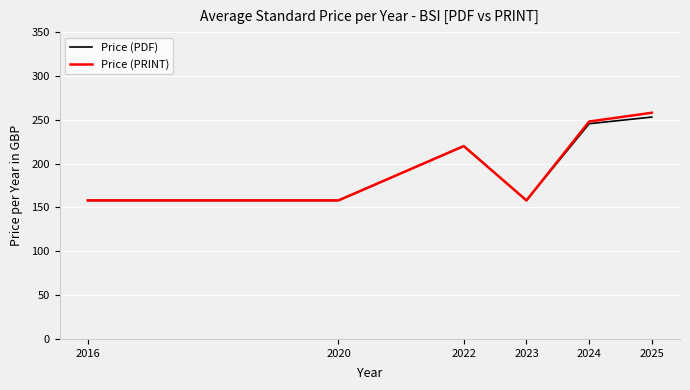

At which category does Price (PDF) reach its first local peak?

2022